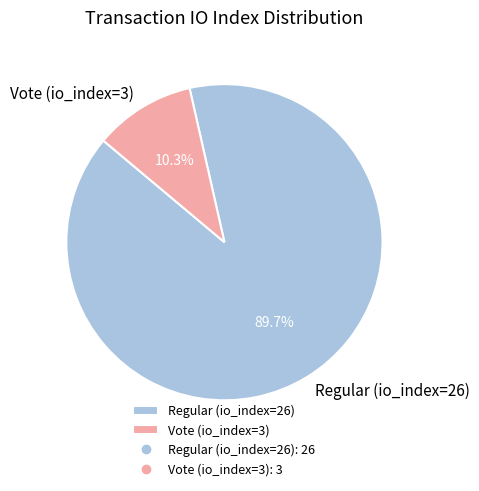

Is there a majority slice in this chart?

Yes